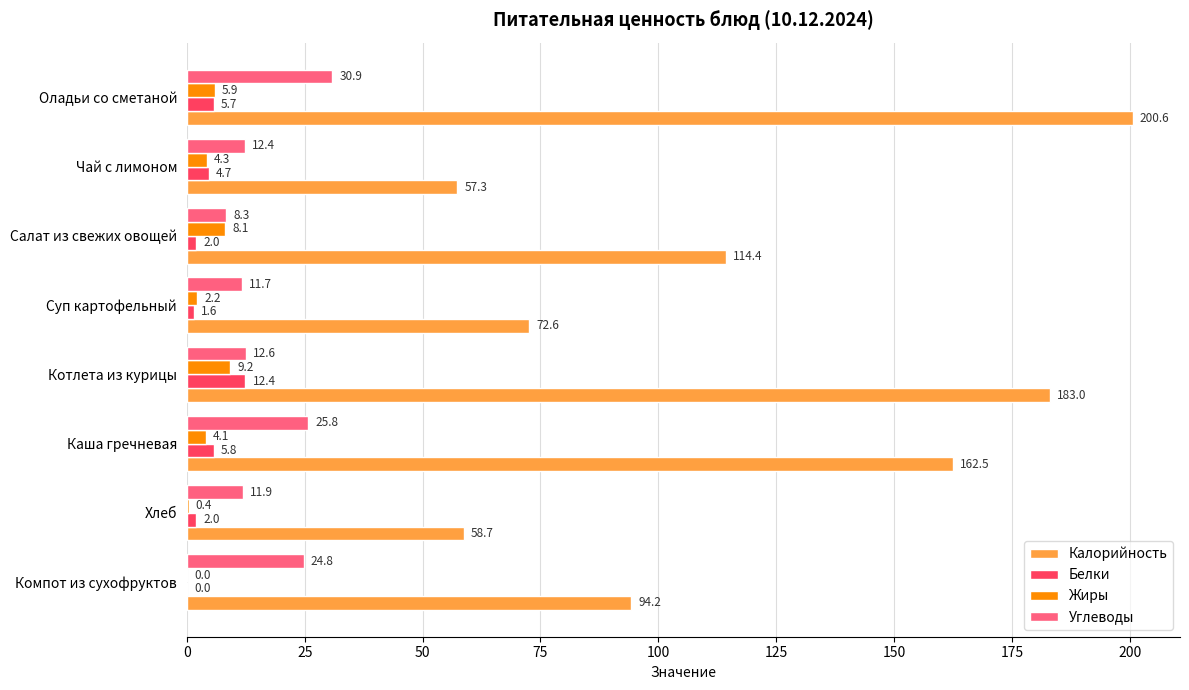

The Калорийность series shows 114.4 at Салат из свежих овощей. True or false?

True